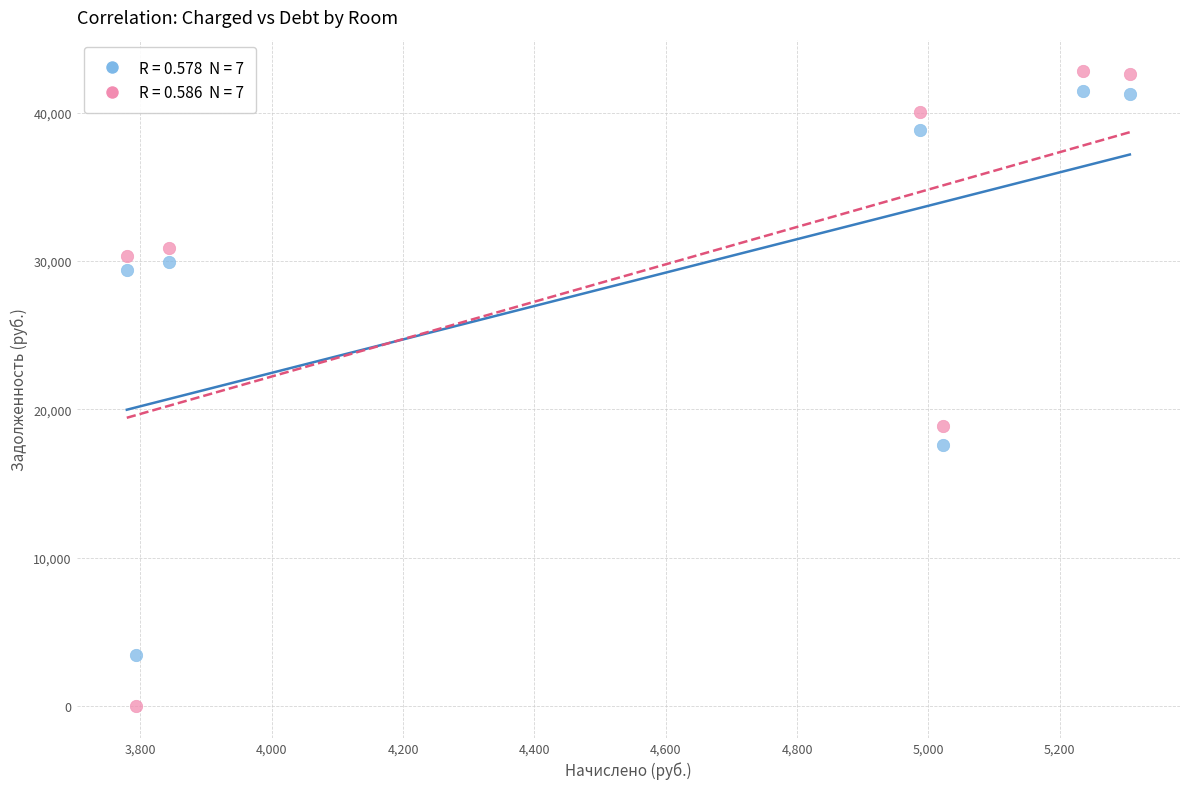

Across all data points, what is the range of X values (max minus min)?

1527.4